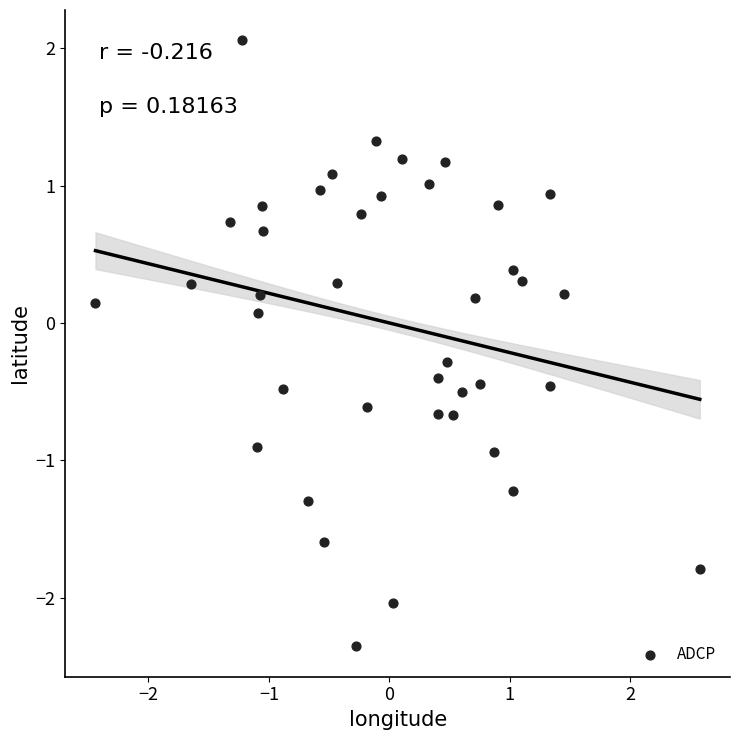

What is the range of X values (max minus min)?

5.0